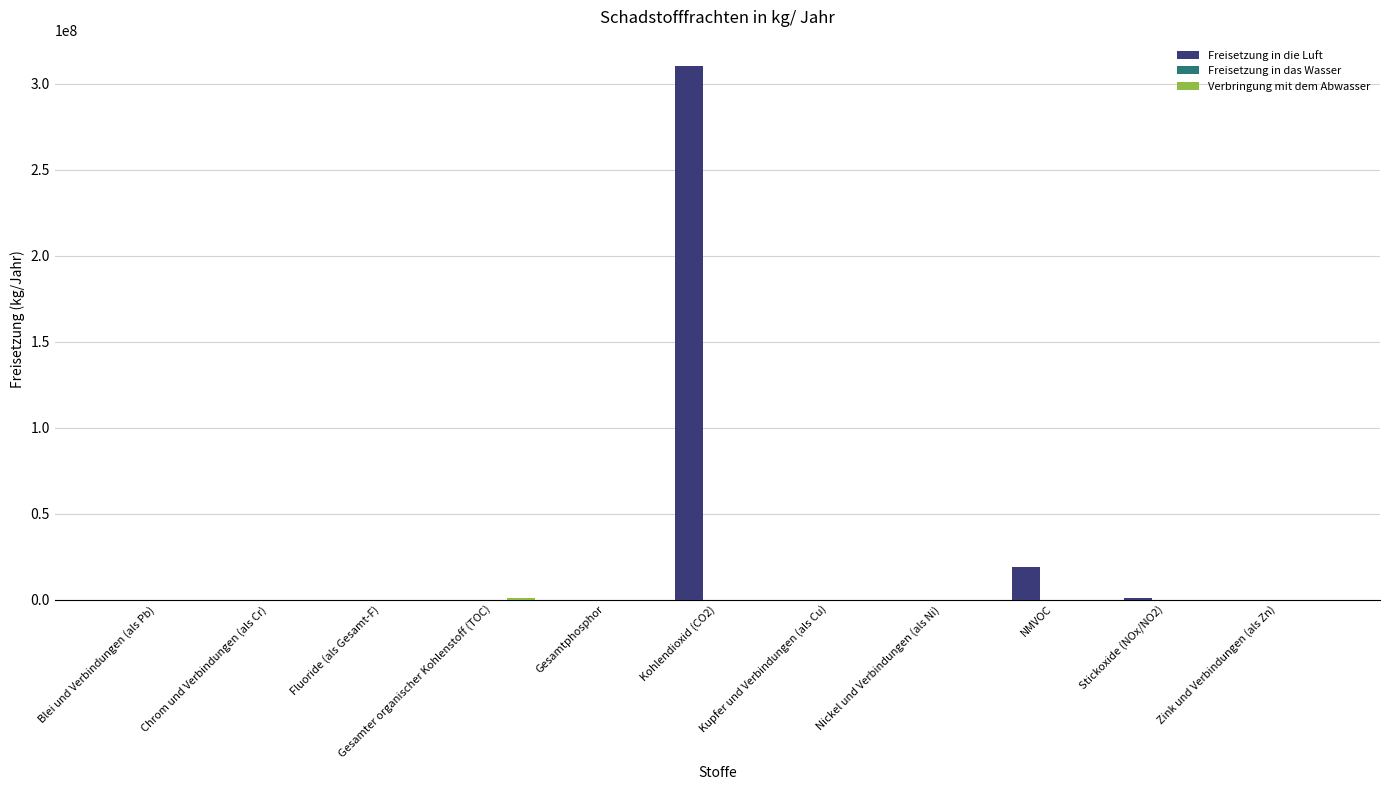

Is it true that Freisetzung in die Luft equals 122125142 at Blei und Verbindungen (als Pb)?

False